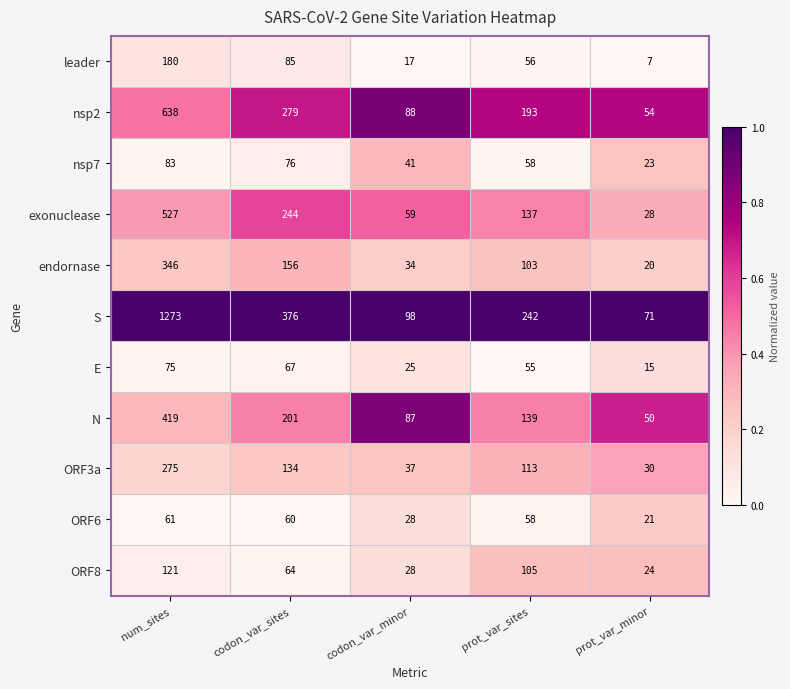

Which series has the largest total across all categories?

S